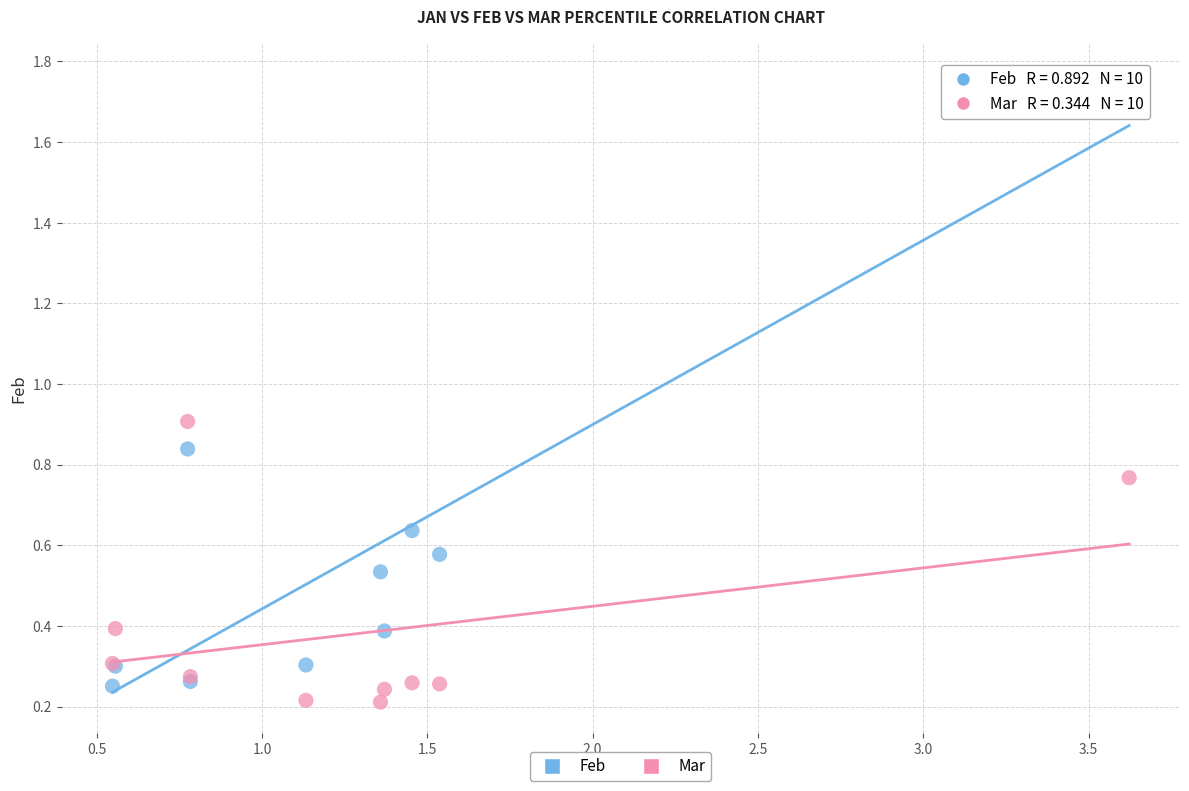

What are all the series names shown in the legend?

Feb, Mar